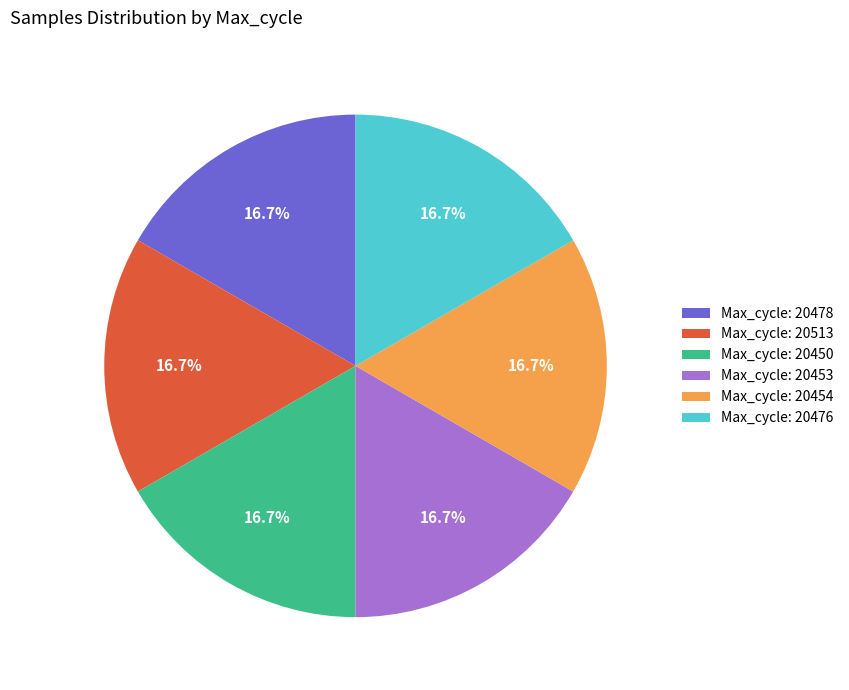

What is the ratio of the value at Max_cycle: 20450 to the value at Max_cycle: 20476?

1.0